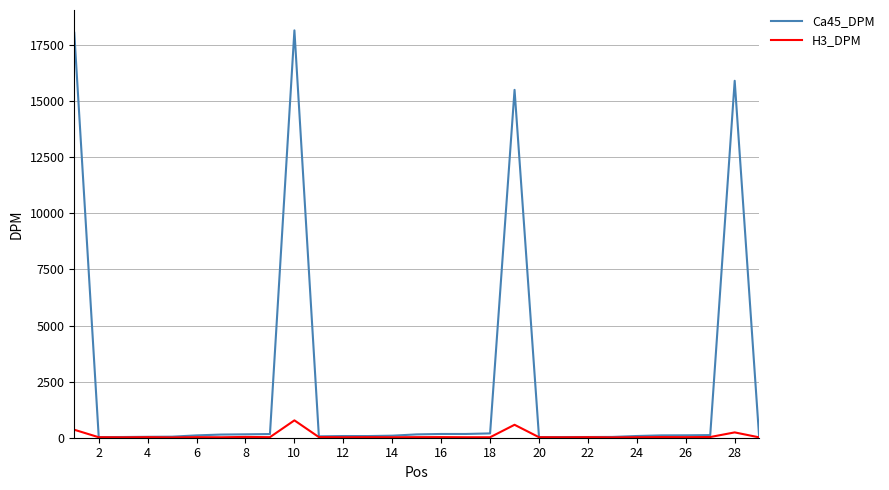

Which series has the largest range (max minus min)?

Ca45_DPM